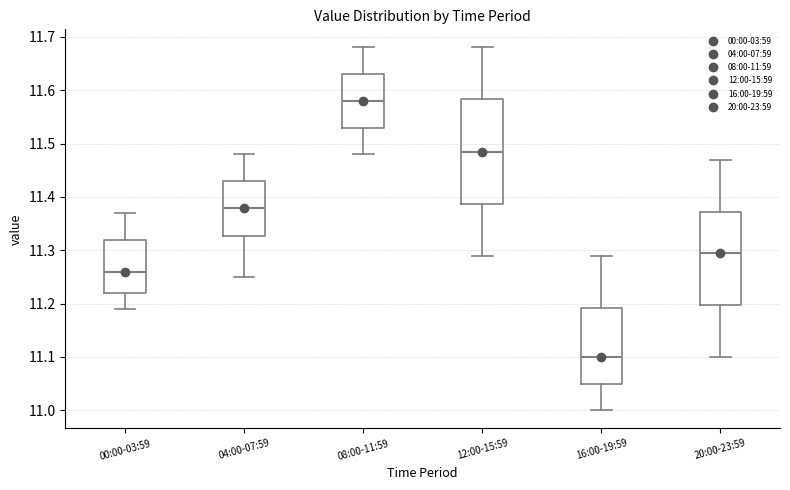

Reading left to right, transcribe this box plot: for each box, give where its median line is, the range the box spans, and where its two whiskers end, as read against the y-axis. The values are not printed on the chart, so give them approximately, as read against the axis.

00:00-03:59: median 11.26, box 11.22 to 11.32, whiskers 11.19 to 11.37
04:00-07:59: median 11.38, box 11.33 to 11.43, whiskers 11.25 to 11.48
08:00-11:59: median 11.58, box 11.53 to 11.63, whiskers 11.48 to 11.68
12:00-15:59: median 11.49, box 11.39 to 11.58, whiskers 11.29 to 11.68
16:00-19:59: median 11.10, box 11.05 to 11.19, whiskers 11.00 to 11.29
20:00-23:59: median 11.30, box 11.20 to 11.37, whiskers 11.10 to 11.47